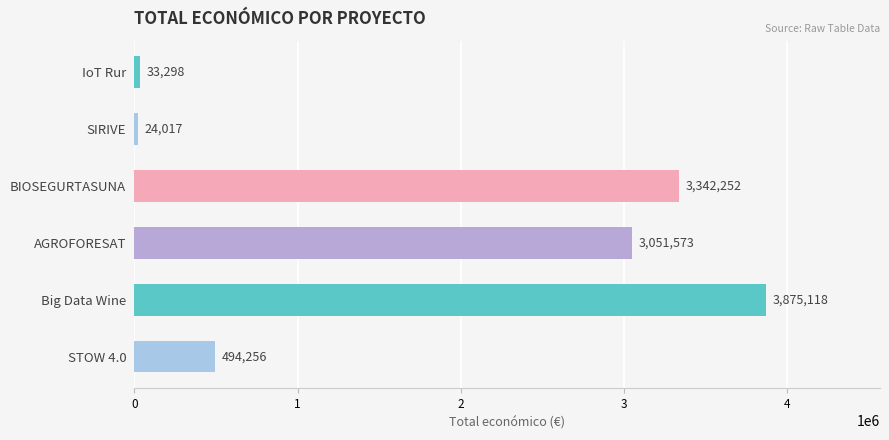

How many categories are shown in the chart?

6